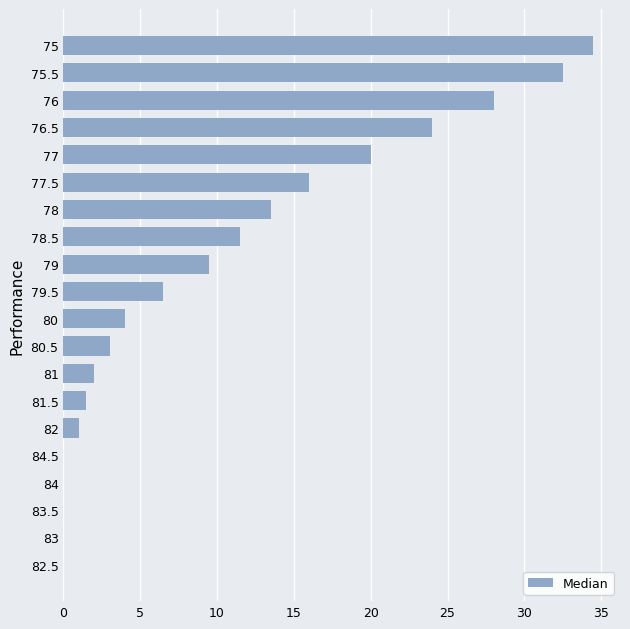

What is the maximum value shown in the chart?

34.5